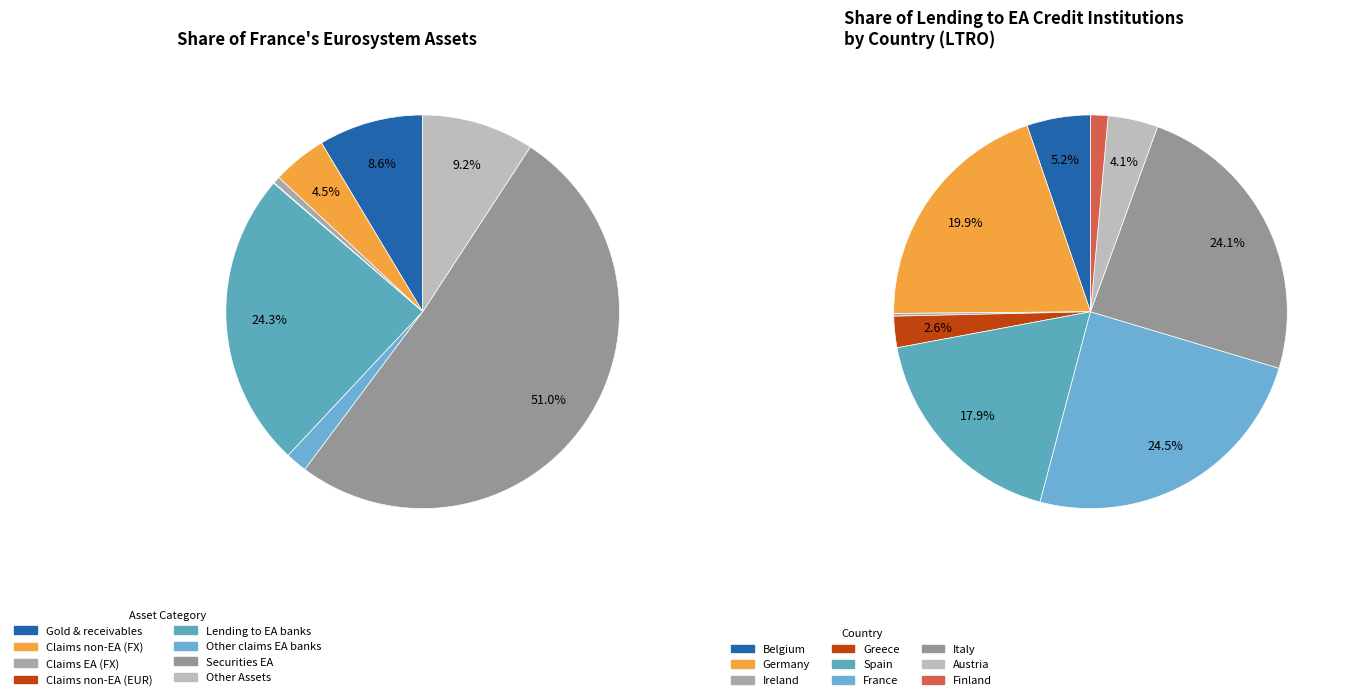

Between Claims on non-euro area residents (euro) and Claims on euro area residents (foreign currency), which is larger?

Claims on euro area residents (foreign currency)